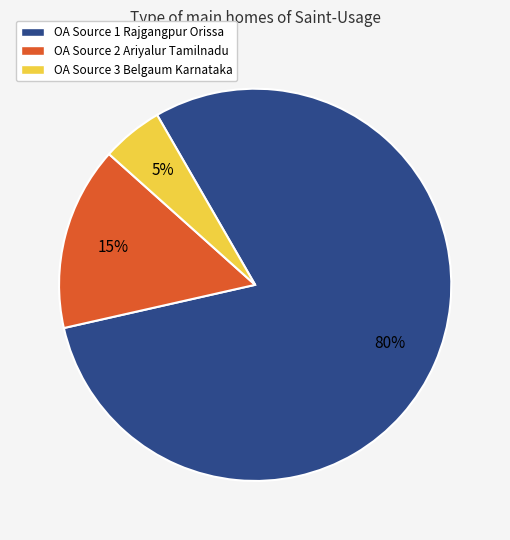

To the nearest percent, what is the combined percentage of OA Source 3 Belgaum Karnataka and OA Source 2 Ariyalur Tamilnadu?

20%